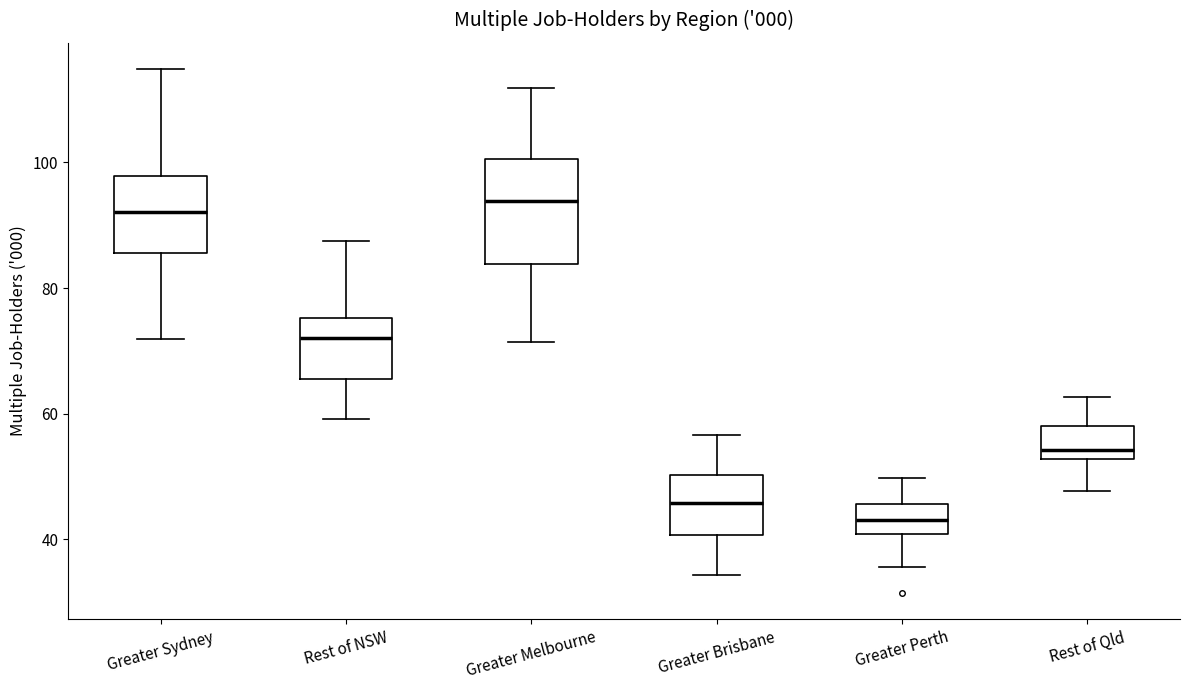

Reading left to right, read every box against the y-axis: the position of its median line, the range the box covers, and the ends of its whiskers. The values are not printed on the chart, so give them approximately, as read against the axis.

Greater Sydney: median 92, box 86 to 98, whiskers 72 to 114
Rest of NSW: median 72, box 66 to 76, whiskers 60 to 88
Greater Melbourne: median 94, box 84 to 100, whiskers 72 to 112
Greater Brisbane: median 46, box 40 to 50, whiskers 34 to 56
Greater Perth: median 44, box 40 to 46, whiskers 36 to 50
Rest of Qld: median 54, box 52 to 58, whiskers 48 to 62